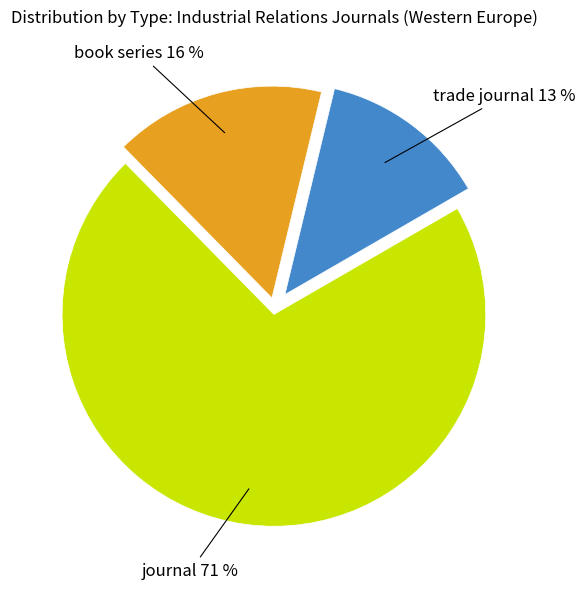

To the nearest percent, what is the difference between the largest and smallest slice percentages?

58%